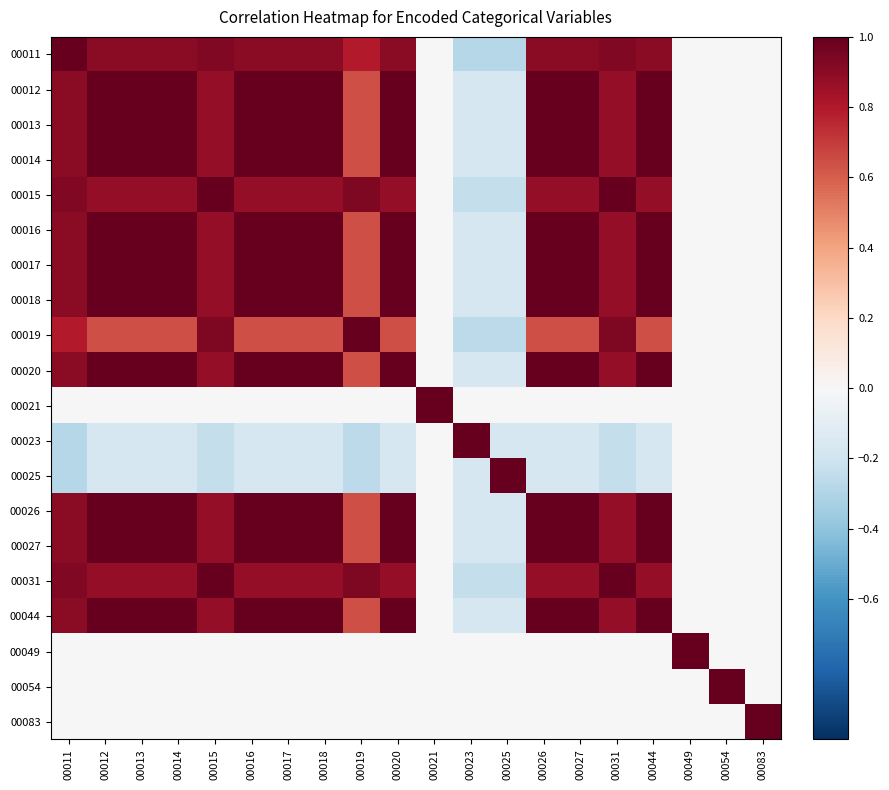

At 00027, list the series in order from largest to smallest.

00012, 00013, 00014, 00016, 00017, 00018, 00020, 00026, 00044, 00027, 00011, 00015, 00031, 00019, 00021, 00049, 00054, 00083, 00023, 00025